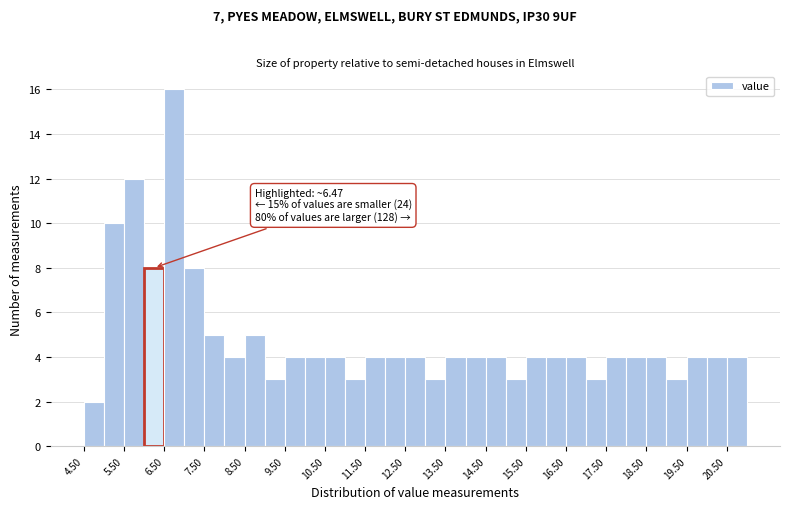

Over which range of the x-axis is the bar tallest?

6.5 to 7.0